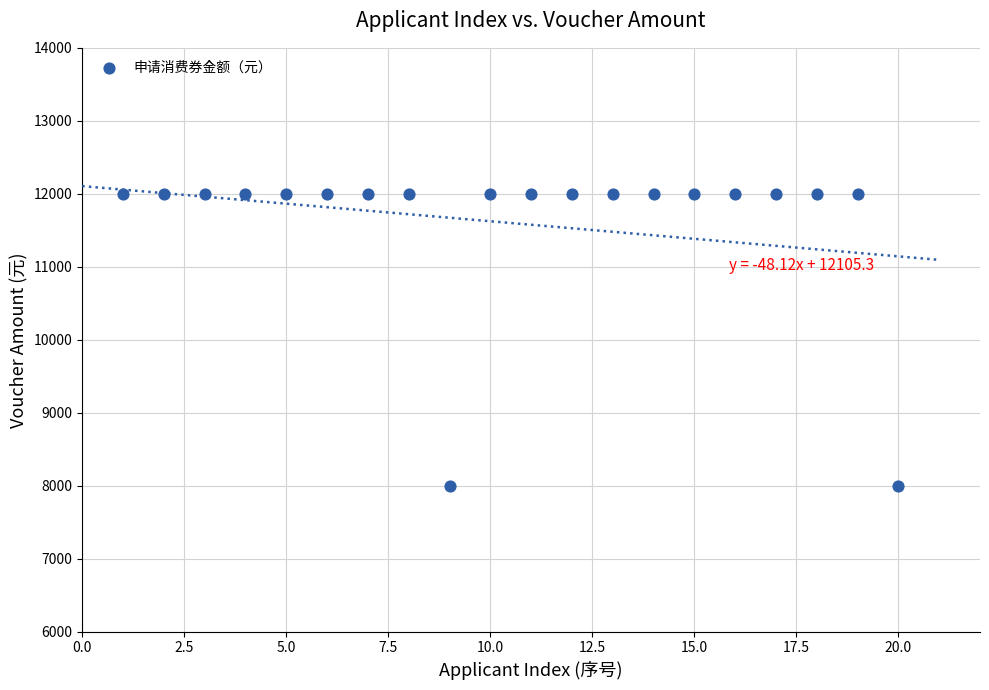

What is the range of Y values (max minus min)?

4000